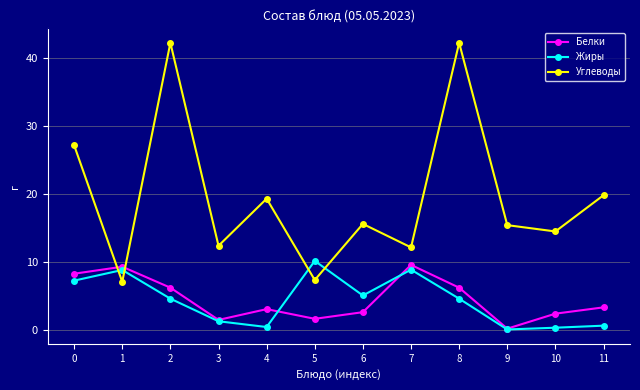

At 1, list the series in order from smallest to largest.

Углеводы, Жиры, Белки